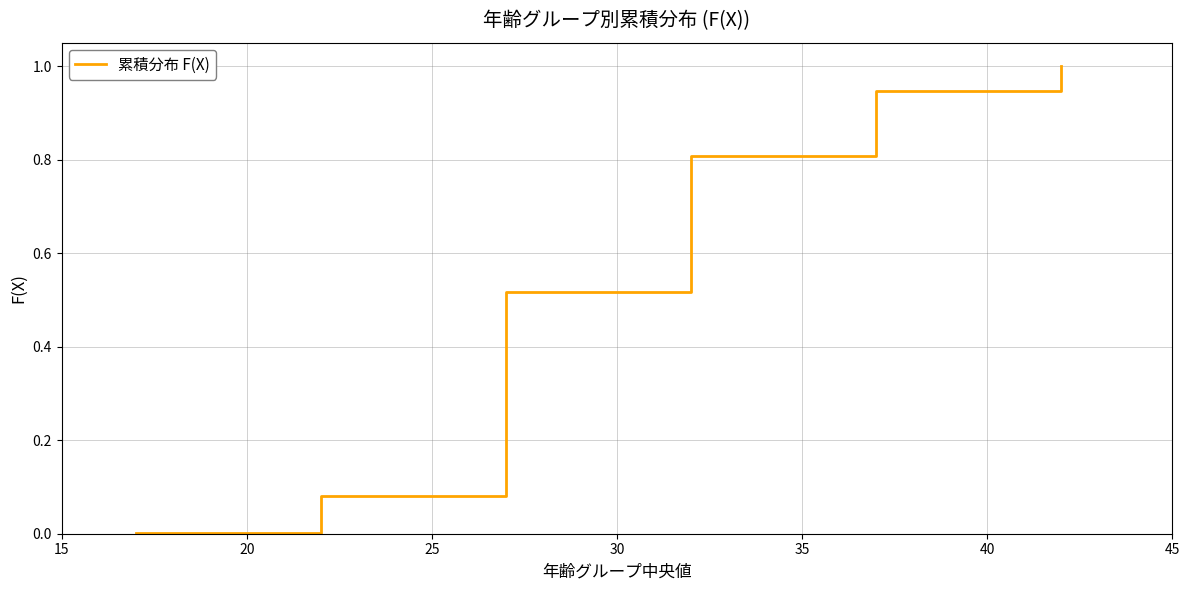

What is the greatest value displayed?

1.0